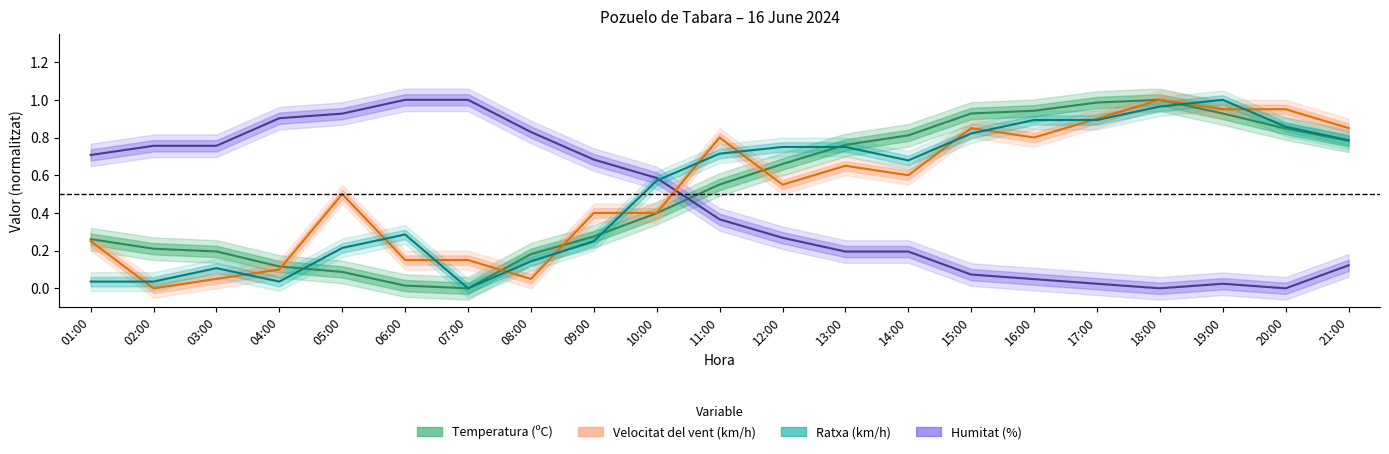

Is it true that Ratxa (km/h) equals 0.0 at 02:00?

True